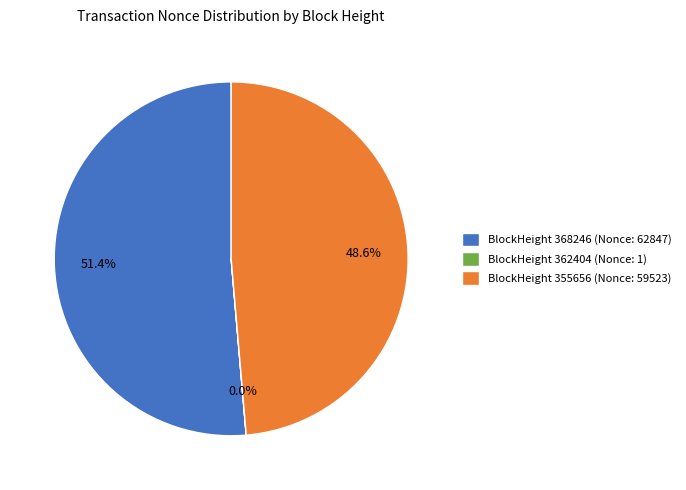

Which category has the biggest portion of the pie?

BlockHeight 368246 (Nonce: 62847)